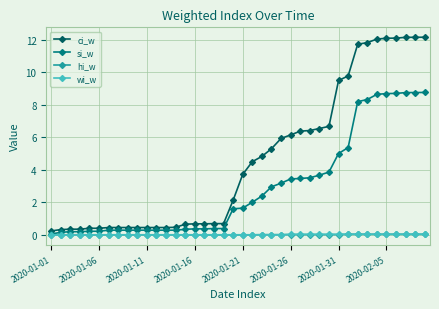

What is the value of the ci_w point at the 33rd from the left?

11.7